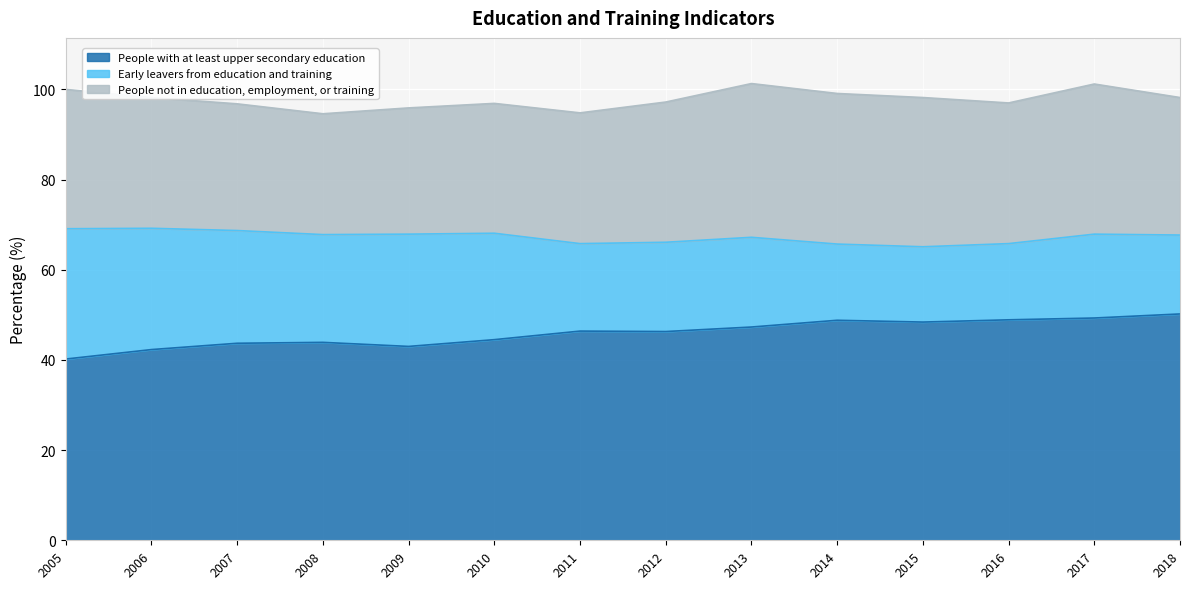

Reading left to right, what are all the values shown in this chart?

People with at least upper secondary education: 40.2	42.3	43.7	43.9	43.0	44.5	46.4	46.3	47.3	48.8	48.4	48.9	49.3	50.2
Early leavers from education and training: 28.9	26.9	25.0	23.9	24.9	23.6	19.4	19.8	19.9	16.9	16.7	16.9	18.6	17.5
People not in education, employment, or training: 30.9	29.0	28.1	26.8	28.0	28.8	29.0	31.1	34.1	33.4	33.1	31.2	33.3	30.5